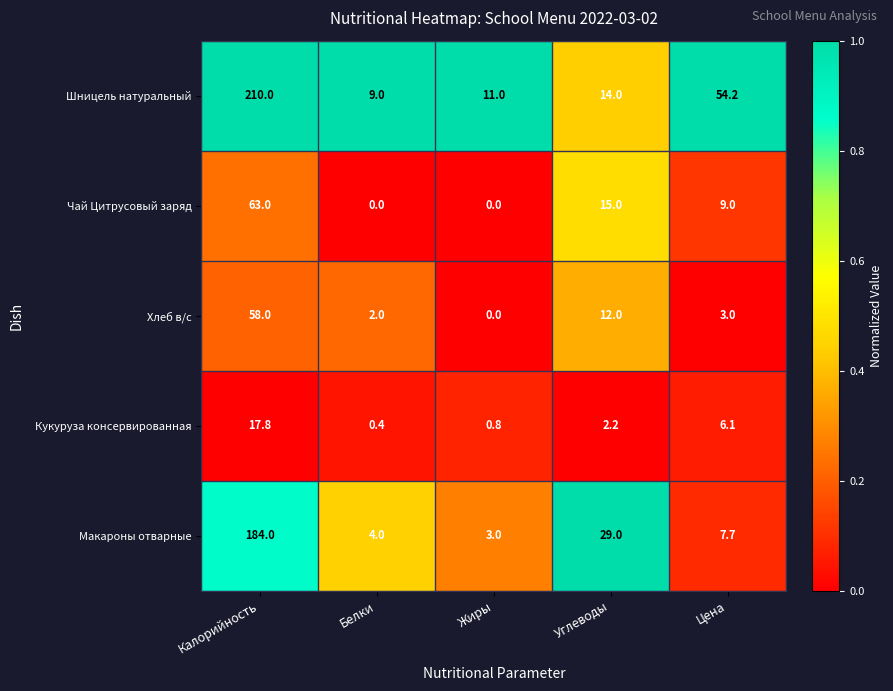

Rank the series at Углеводы from lowest to highest value.

Кукуруза консервированная, Хлеб в/с, Шницель натуральный, Чай Цитрусовый заряд, Макароны отварные